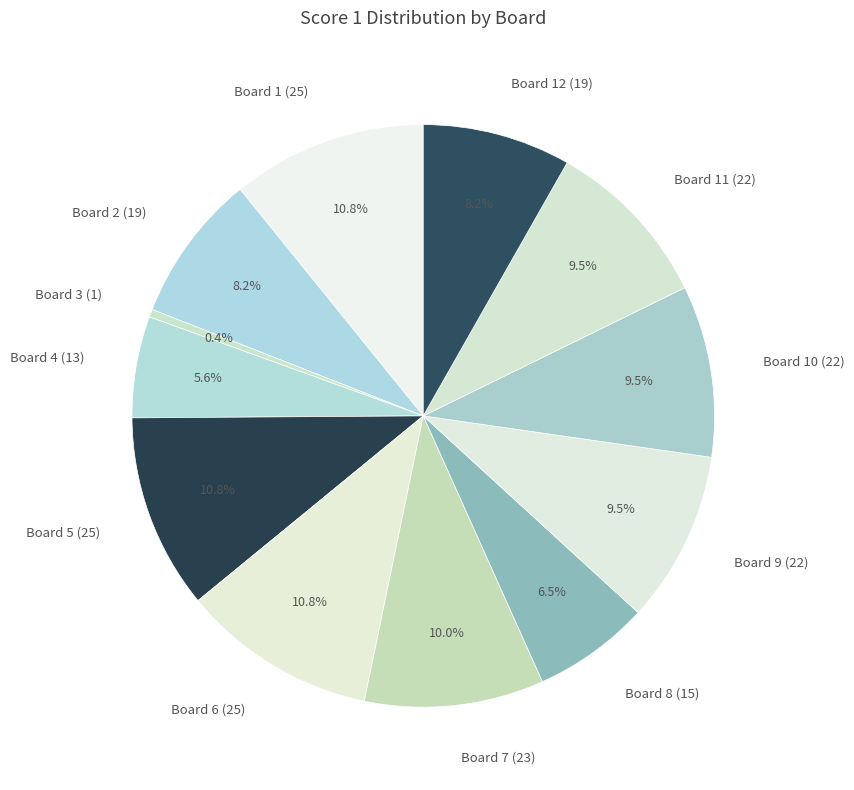

Approximately how many times larger is the value at Board 7 (23) compared to Board 8 (15)?

1.5